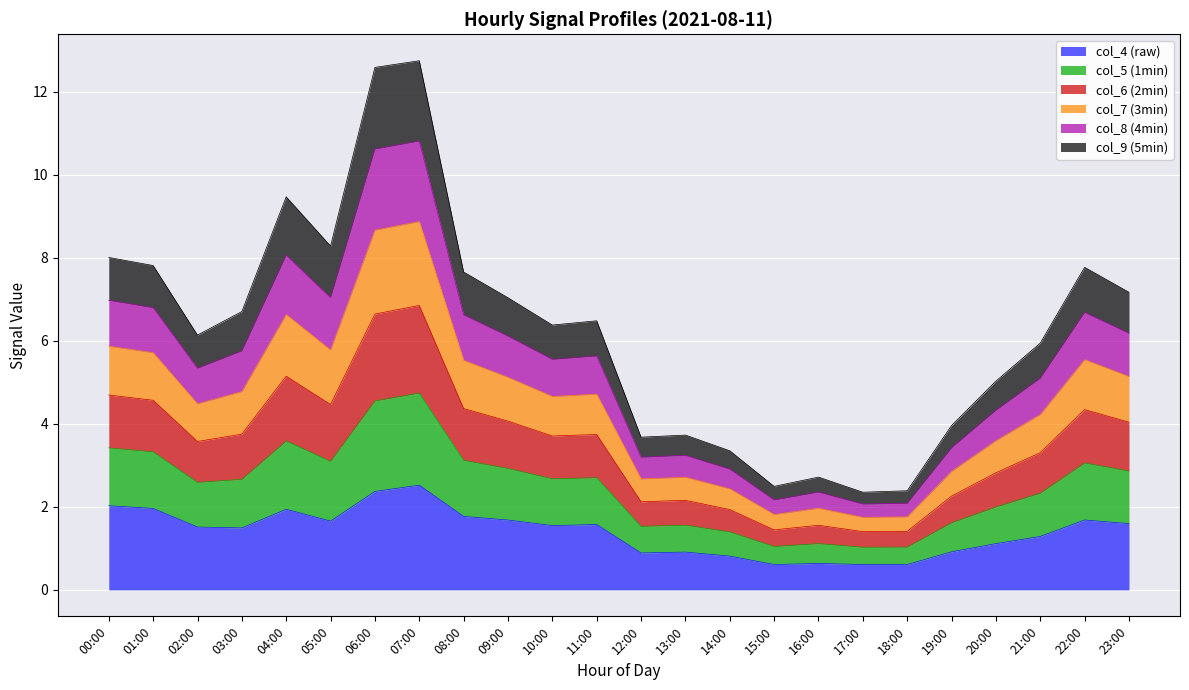

What is the total value across all series at 01:00?

7.8